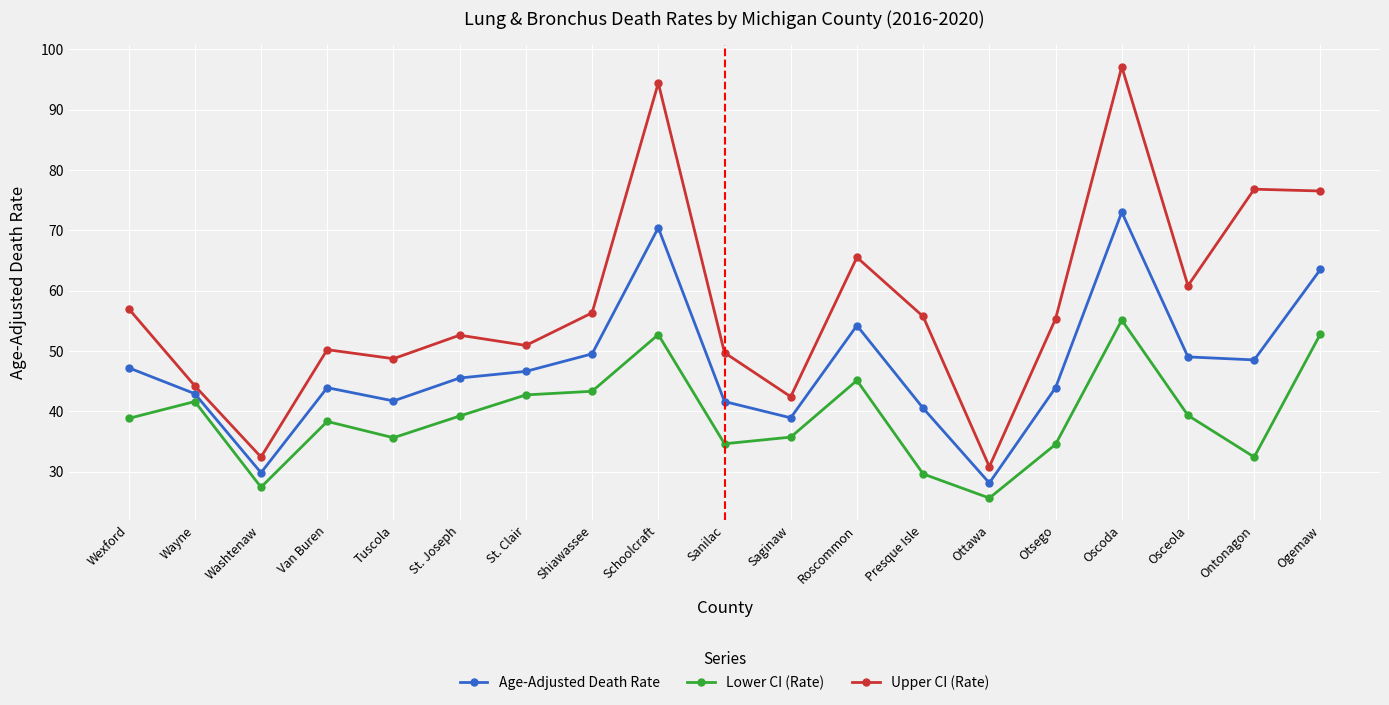

What is the total value across all series at Ogemaw?

192.8